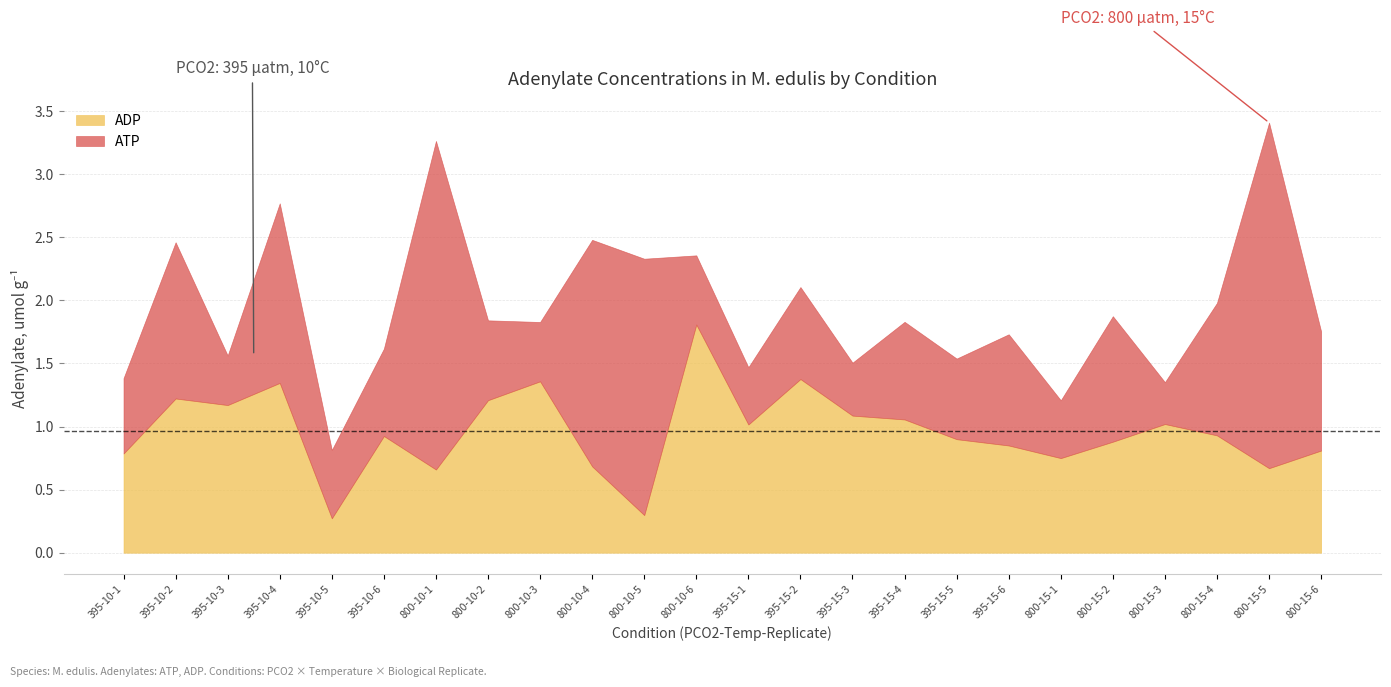

Count the number of data series in this chart.

2